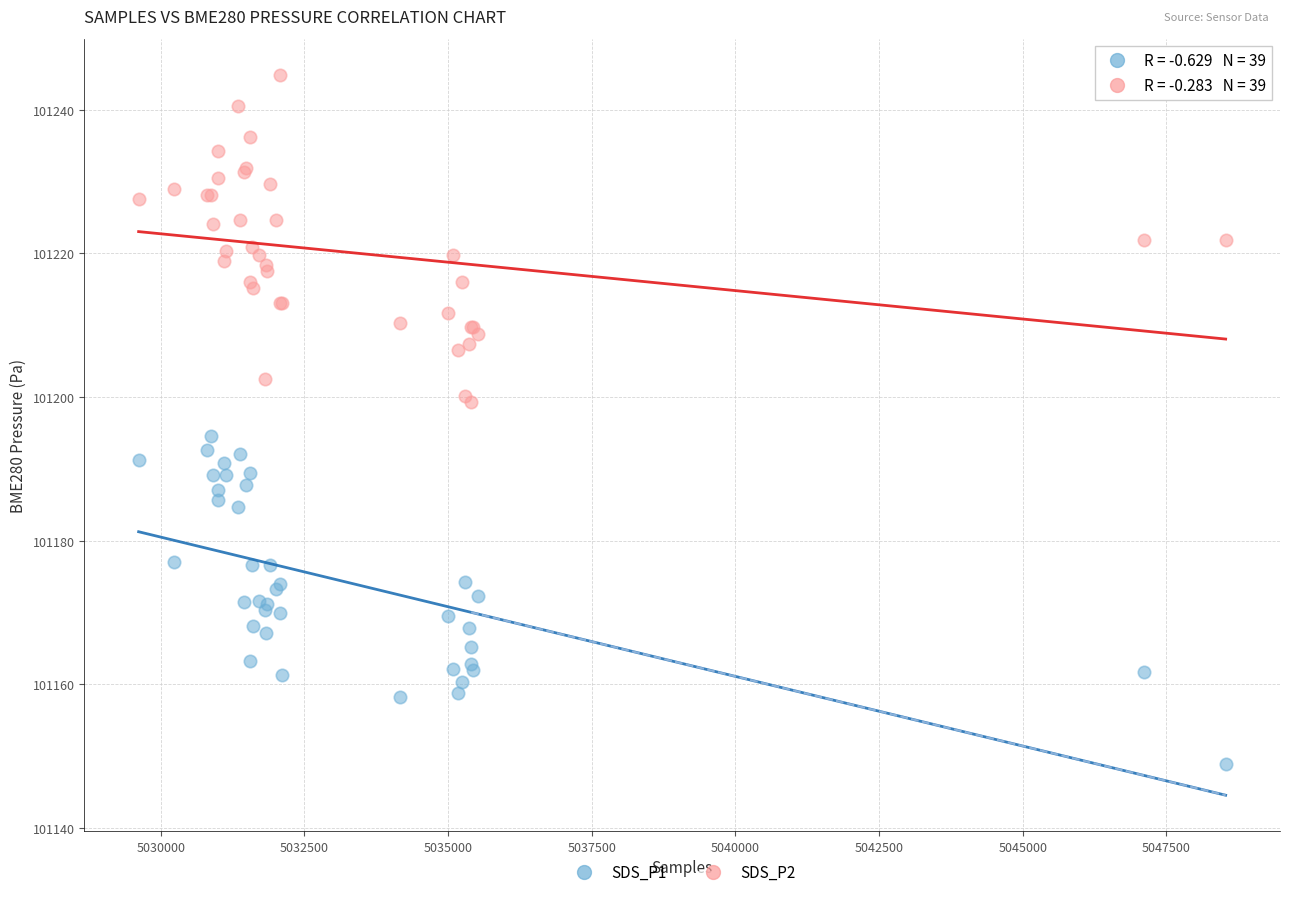

Which series reaches the minimum Y coordinate?

SDS_P1